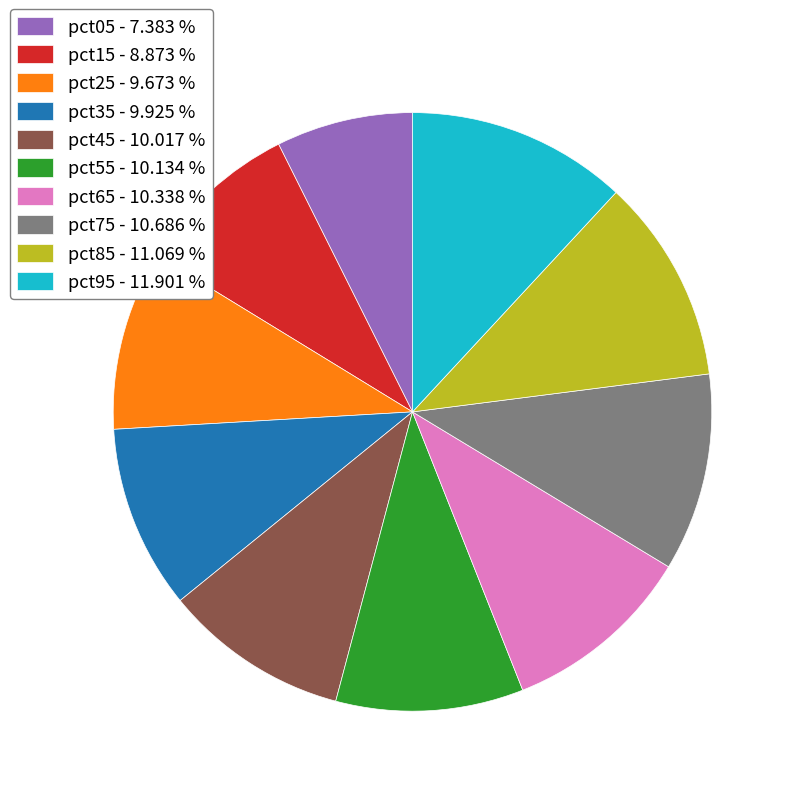

Is the sum of pct55 - 10.134 % and pct65 - 10.338 % greater than half?

No